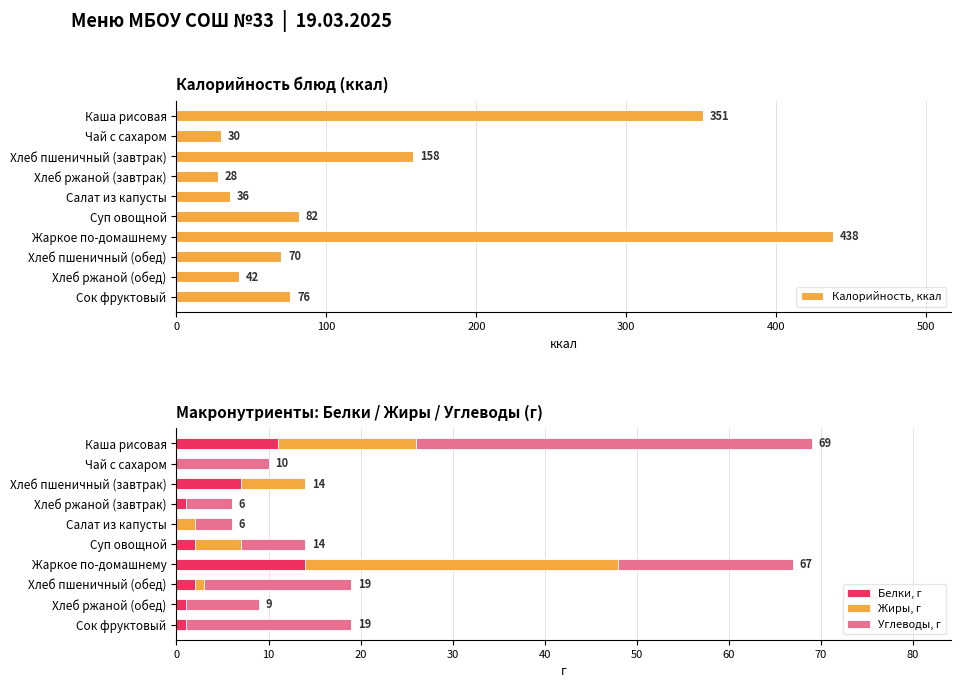

What is the sum of all Белки, г values?

39